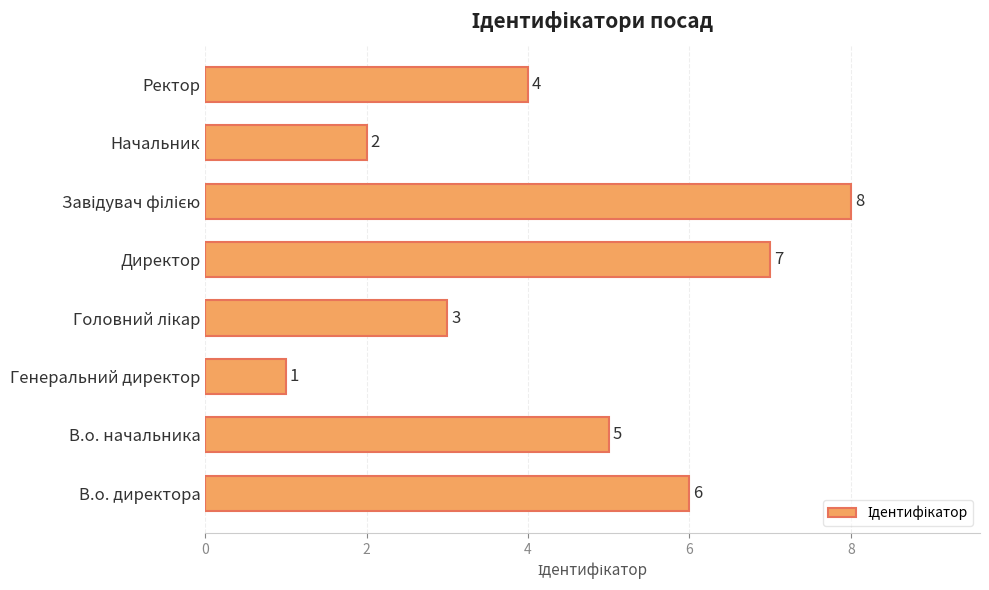

What is the smallest value displayed?

1